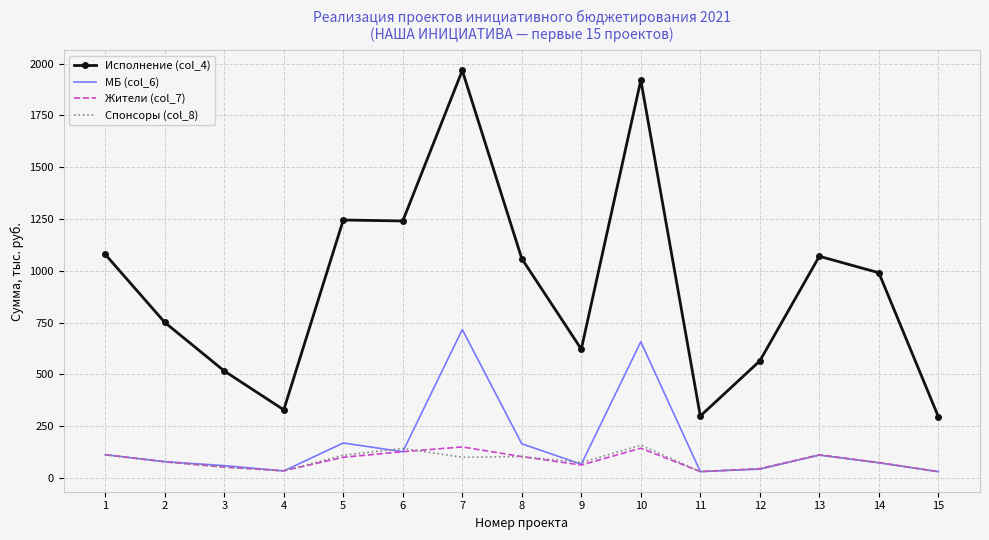

The value of Исполнение (col_4) at 6 is 1922.4. True or false?

False